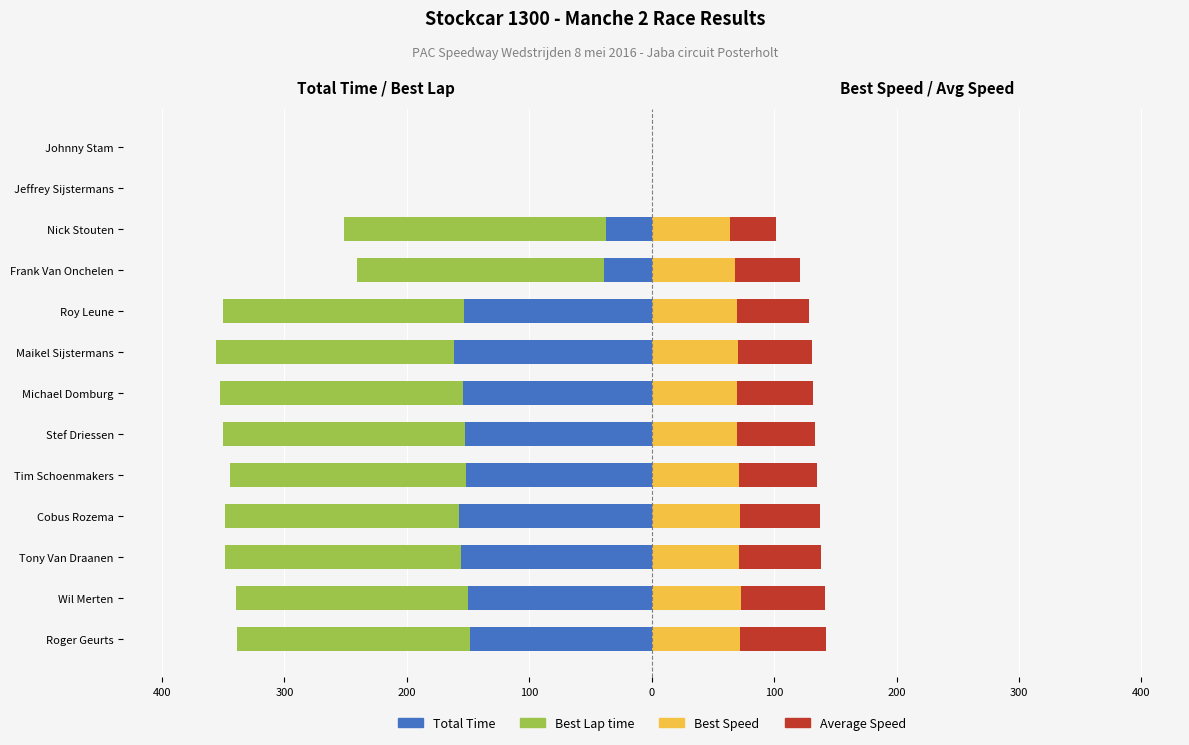

The value of Best Lap time at Jeffrey Sijstermans is 0.0. True or false?

True